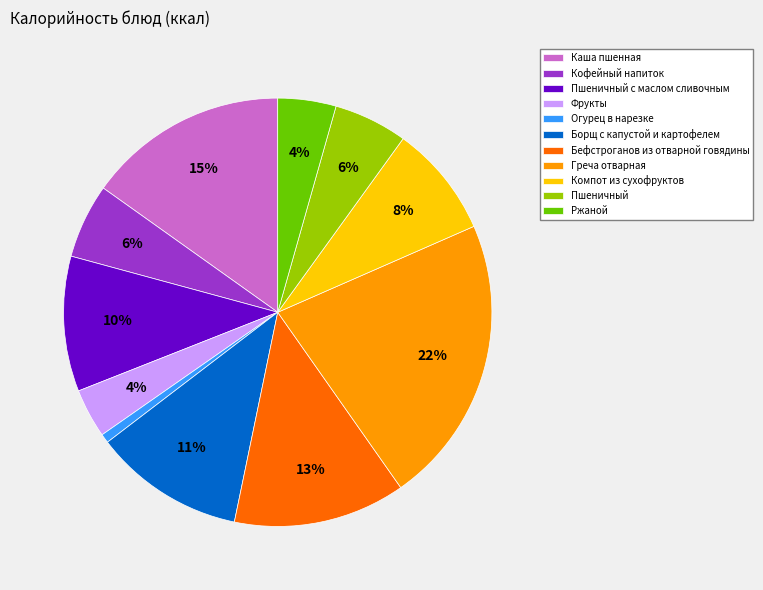

Between Борщ с капустой и картофелем and Кофейный напиток, which is larger?

Борщ с капустой и картофелем